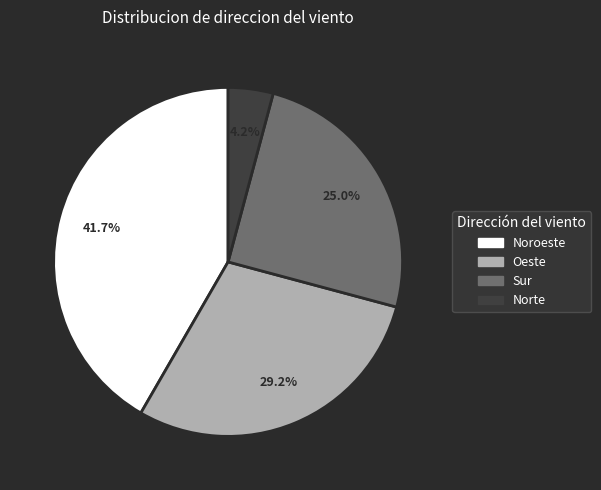

To the nearest percent, what is the average slice percentage?

25%